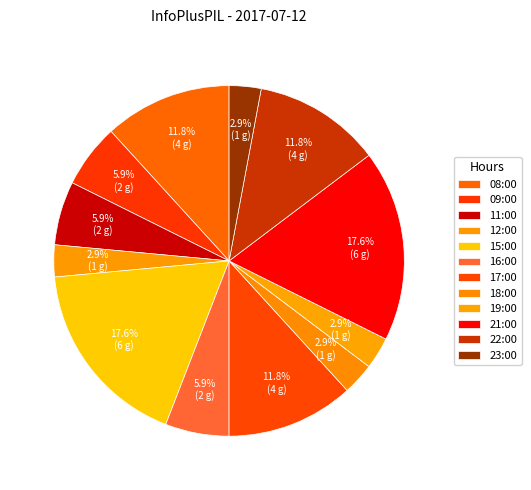

The 23:00 slice represents 17% of the pie. True or false?

False